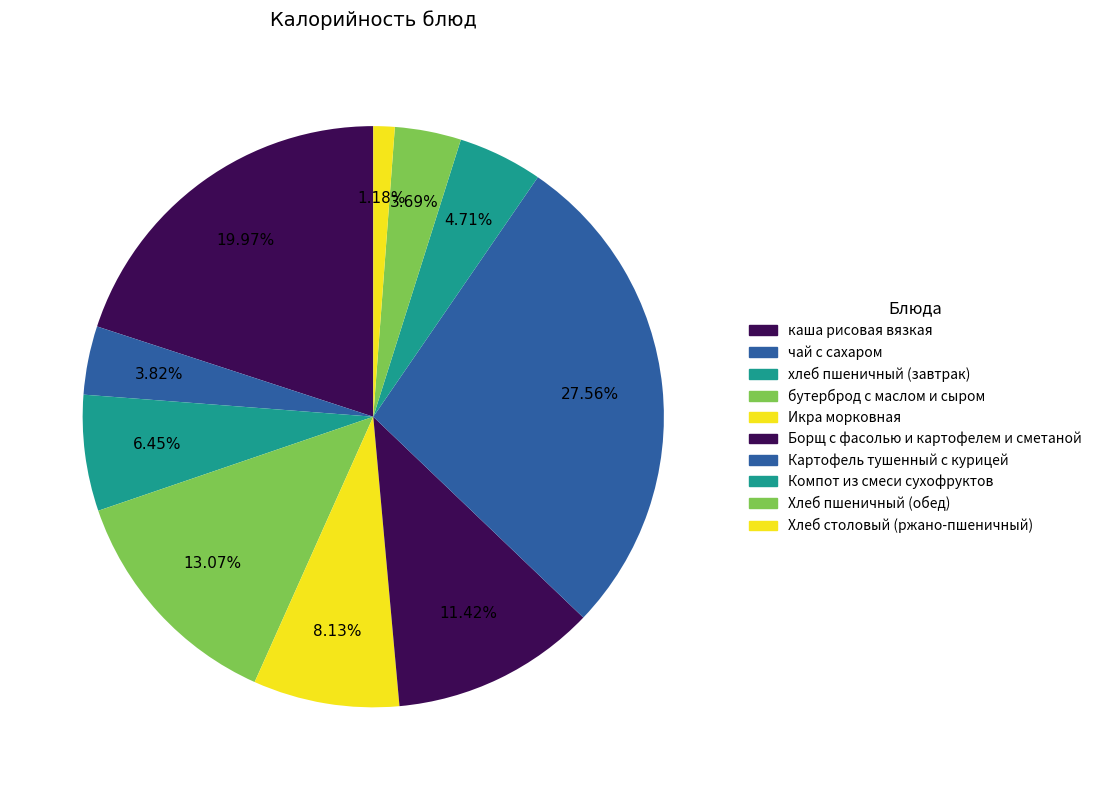

What percentage is NOT represented by Хлеб пшеничный (обед)?

96.3%